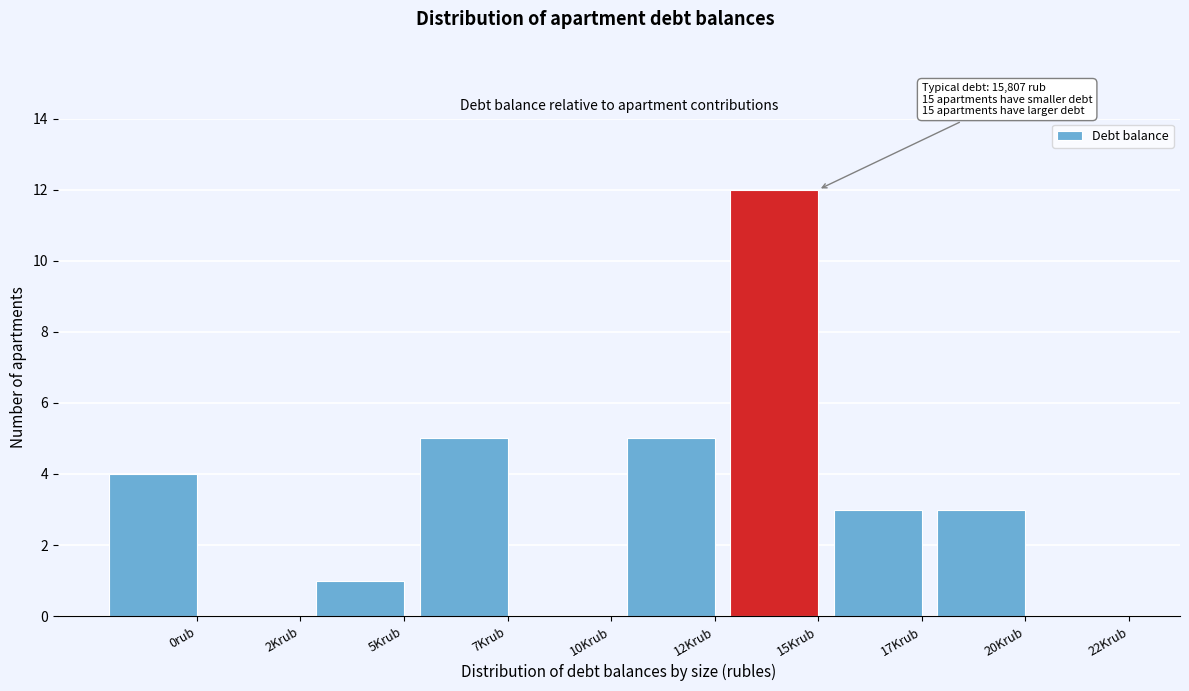

Reading left to right, transcribe all the data shown in this chart.

0rub=4	2Krub=0	5Krub=1	7Krub=5	10Krub=0	12Krub=5	15Krub=12	17Krub=3	20Krub=3	22Krub=0